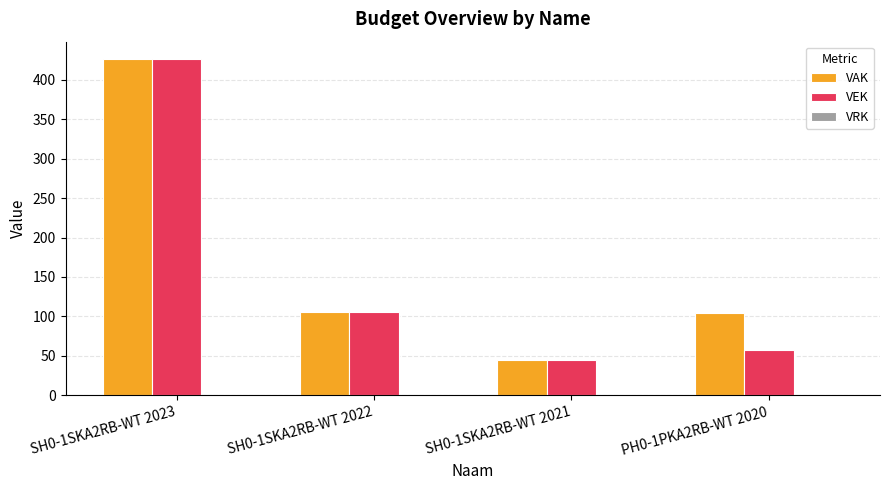

Rank the categories by VEK value from highest to lowest.

SH0-1SKA2RB-WT 2023, SH0-1SKA2RB-WT 2022, PH0-1PKA2RB-WT 2020, SH0-1SKA2RB-WT 2021